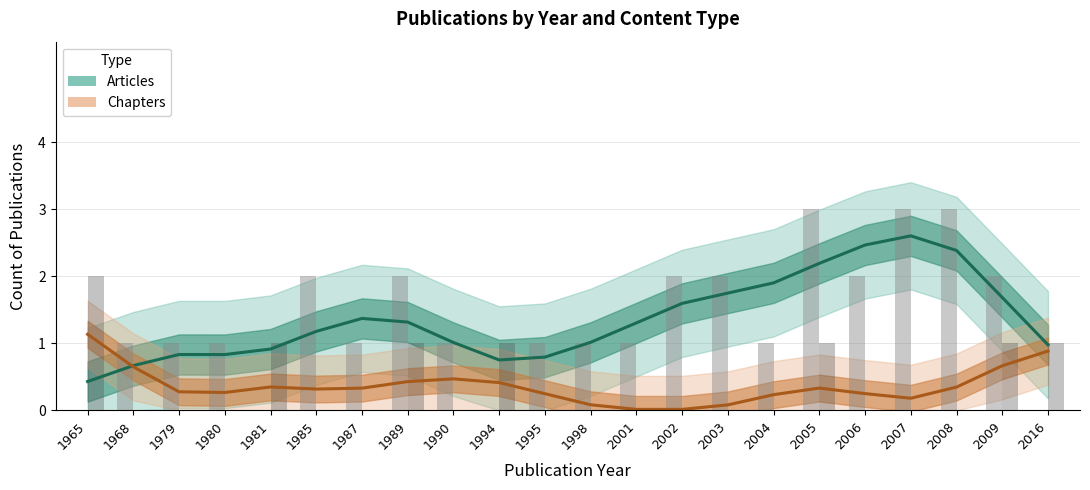

What is the maximum value for Articles?

2.6